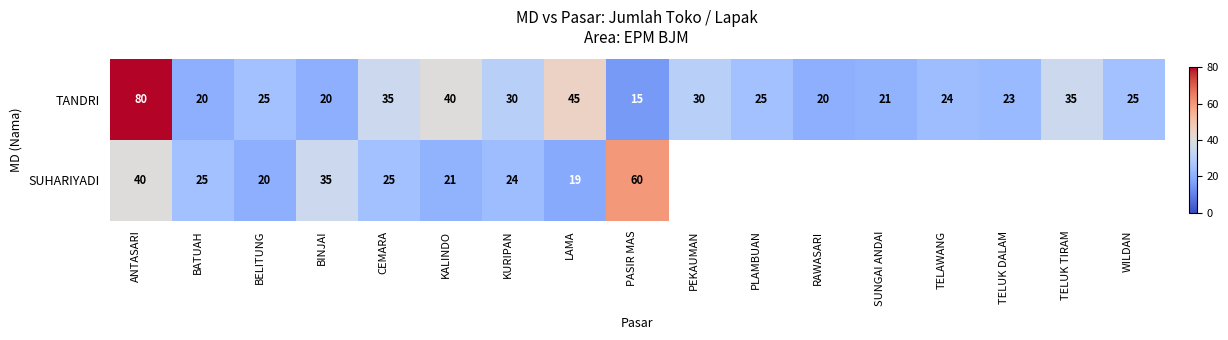

Is it true that SUHARIYADI equals 17.7 at BINJAI?

False